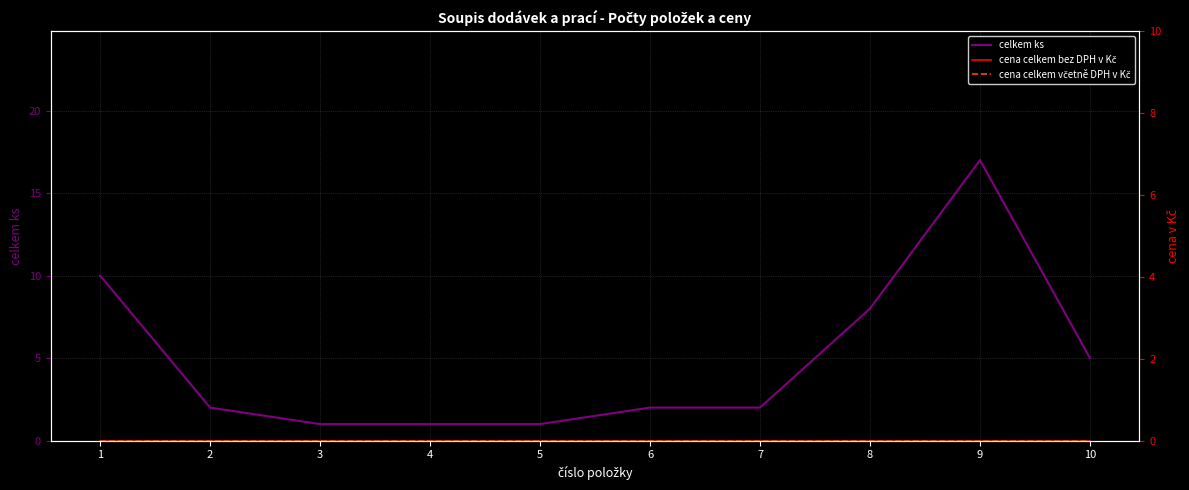

The celkem ks series shows 8 at 8. True or false?

True